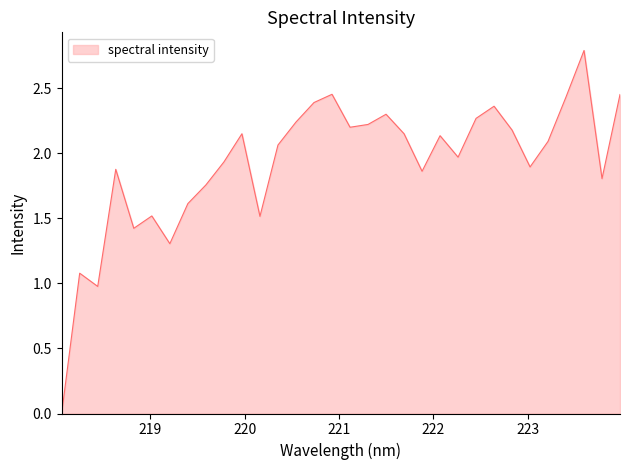

What is the difference between the maximum and minimum values?

2.8